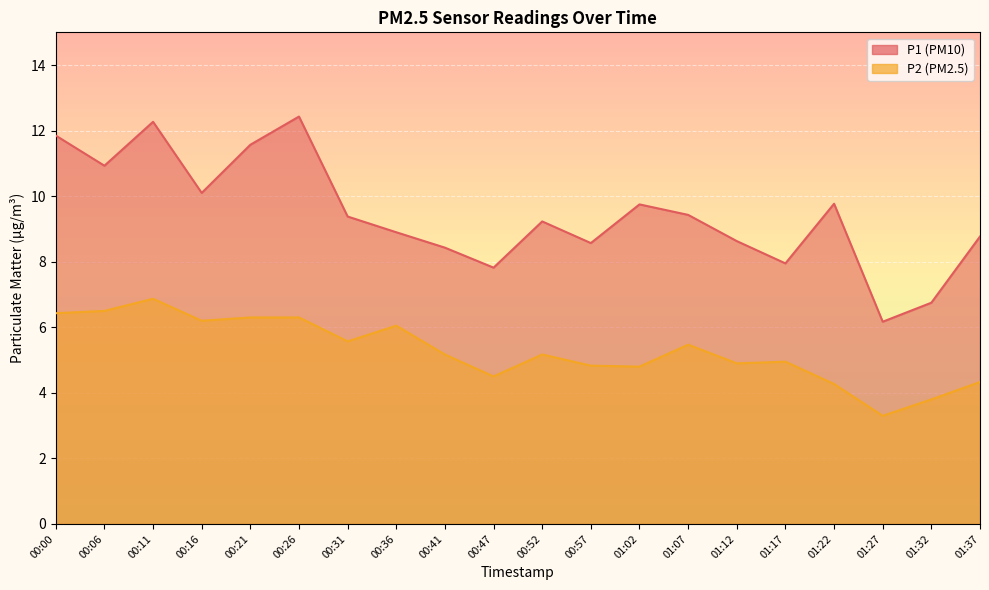

How many series are shown in this chart?

2